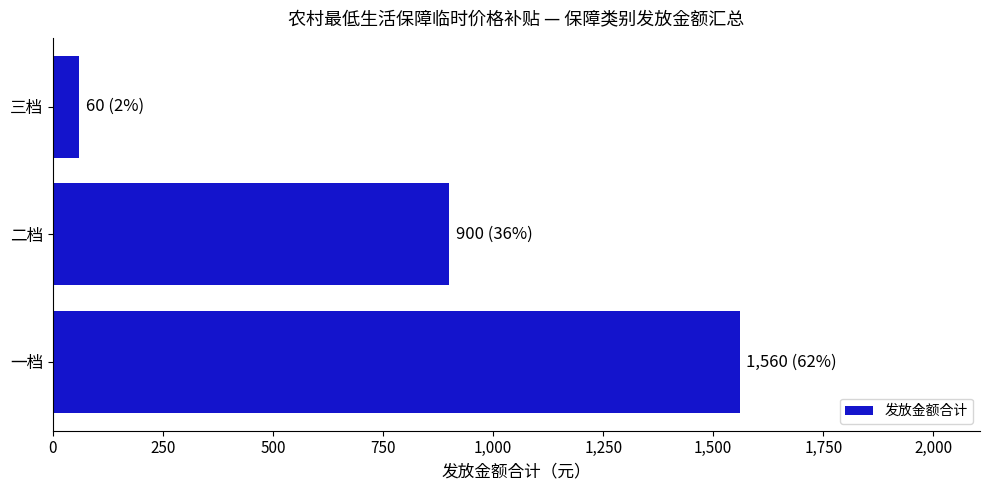

The chart shows a value of 900 at 二档. True or false?

True